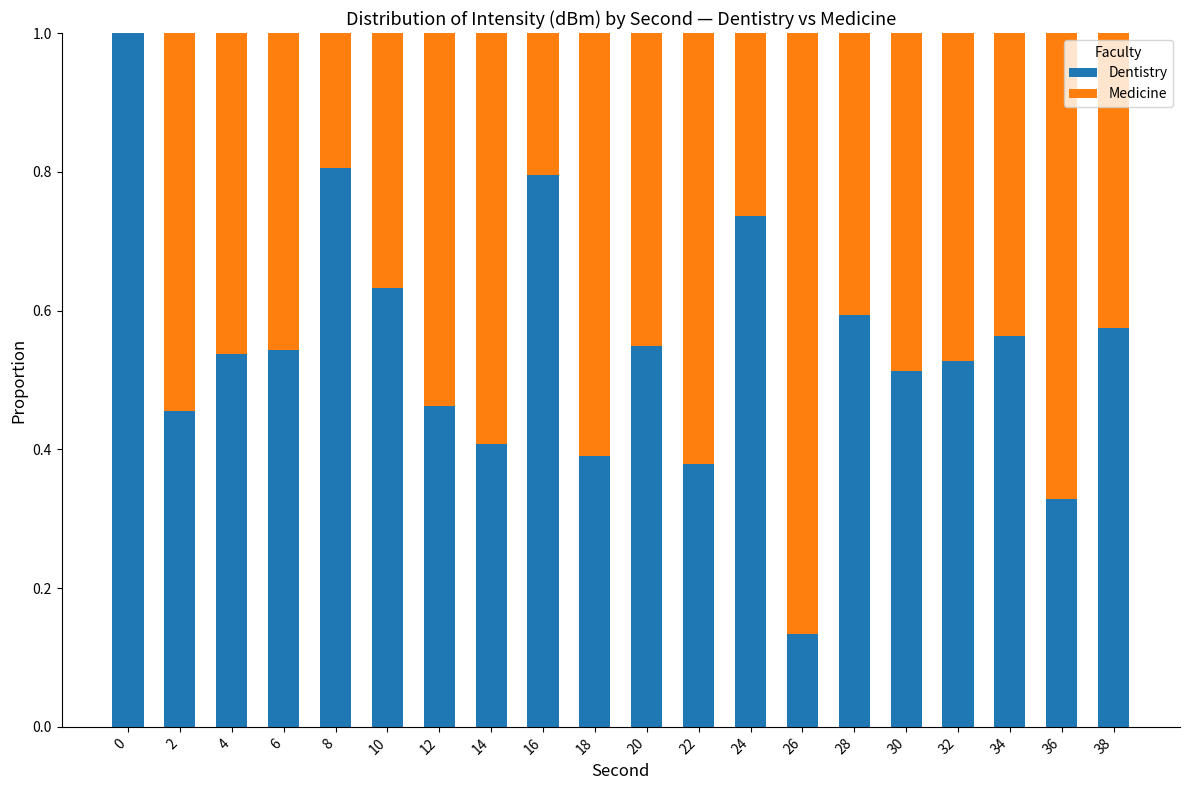

What is the total value across all series at 30?

1.0